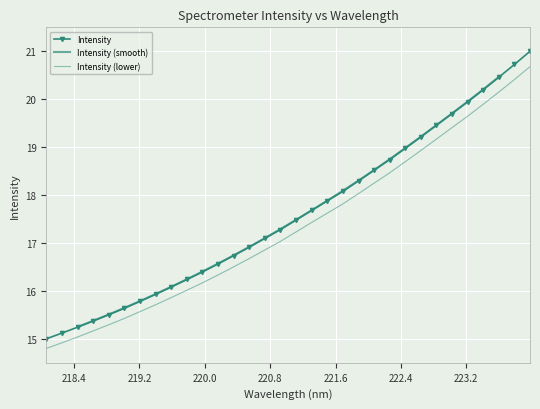

Which has a higher value, 223.9802 or 220.1623?

223.9802